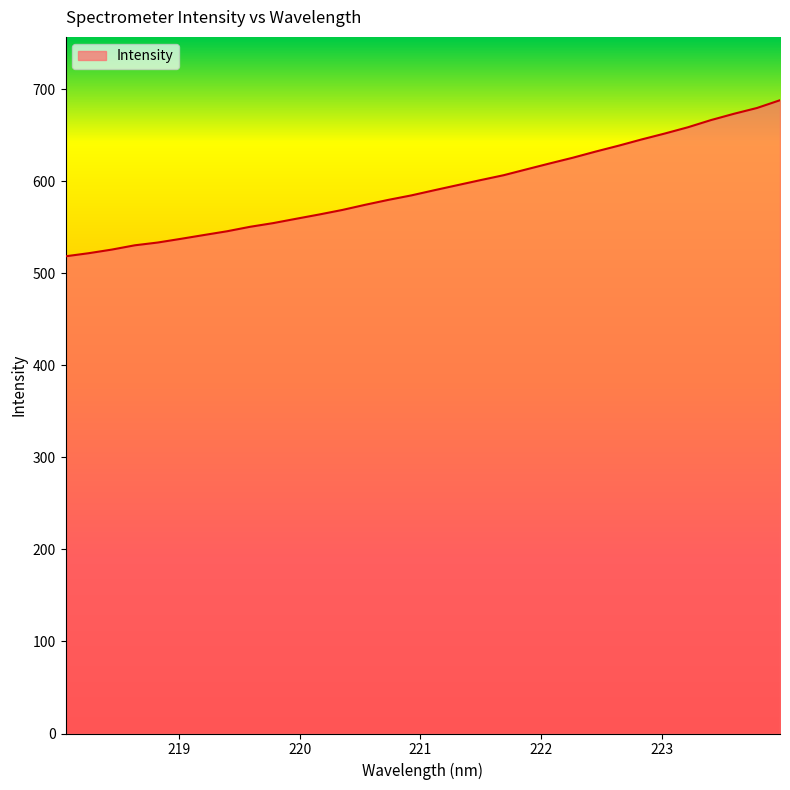

What is the smallest value displayed?

518.7